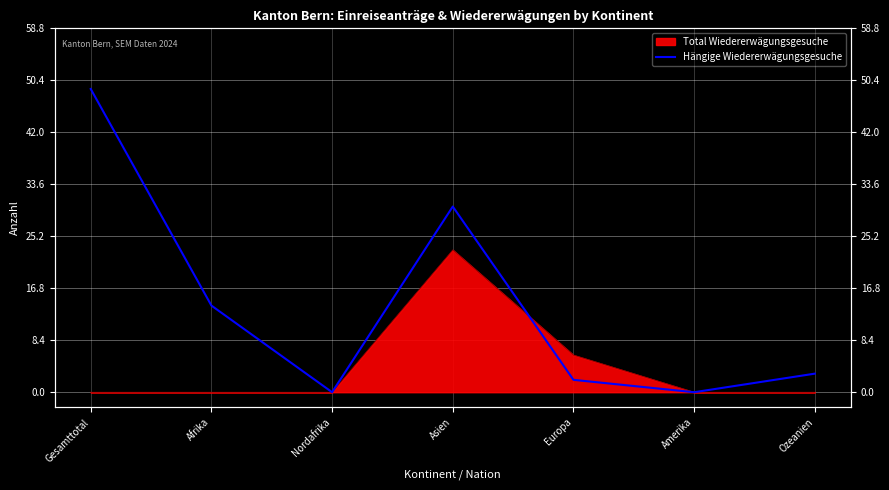

How many data points does each series have?

7